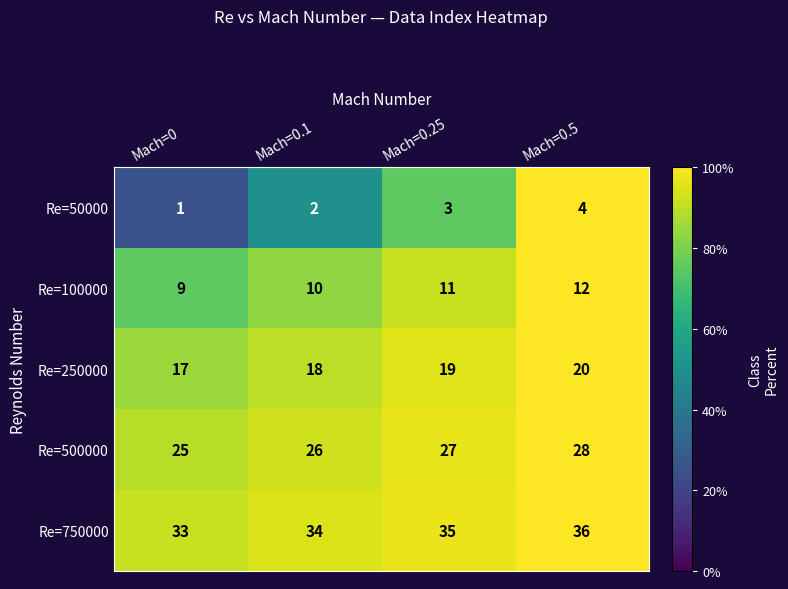

How many categories are shown in the chart?

4